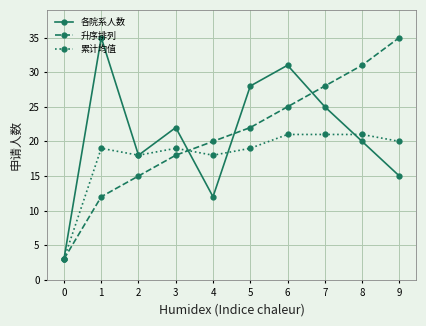

What value does the 各院系人数 series have at 2, to the nearest 10?

20